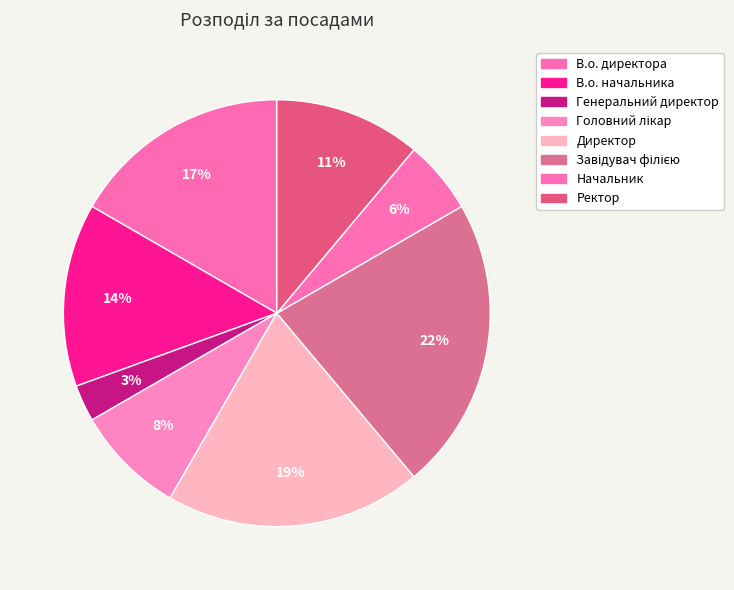

Which slice is the largest?

Завідувач філією